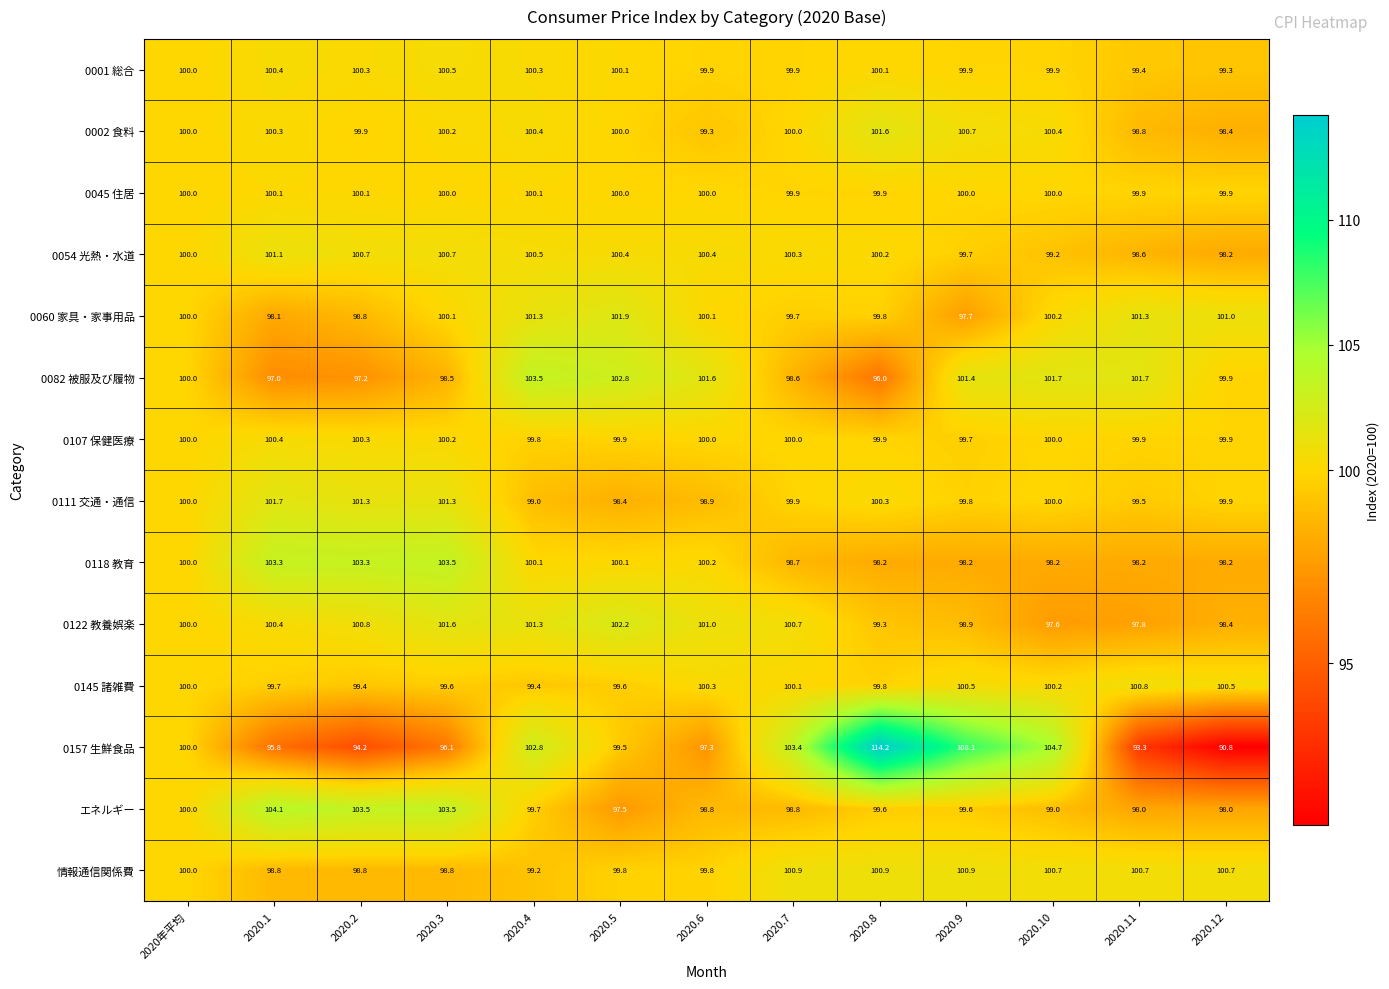

Is it true that 0145 諸雑費 equals 100.8 at 2020.11?

True